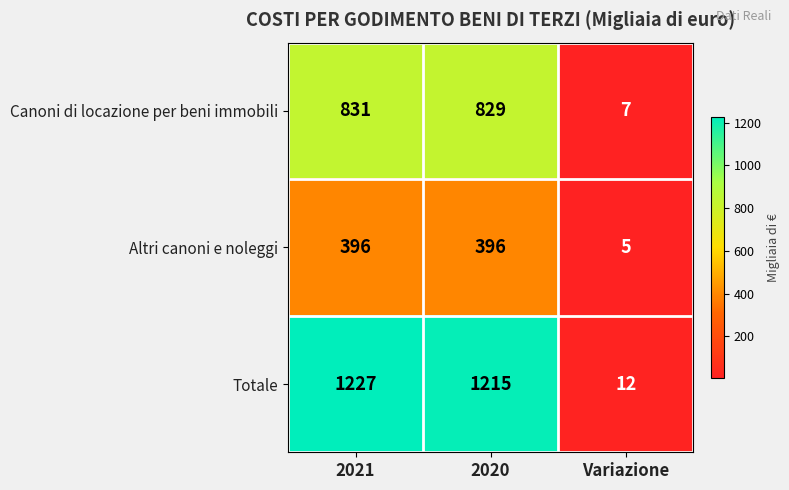

What is the difference between the highest and lowest values at 2021?

831